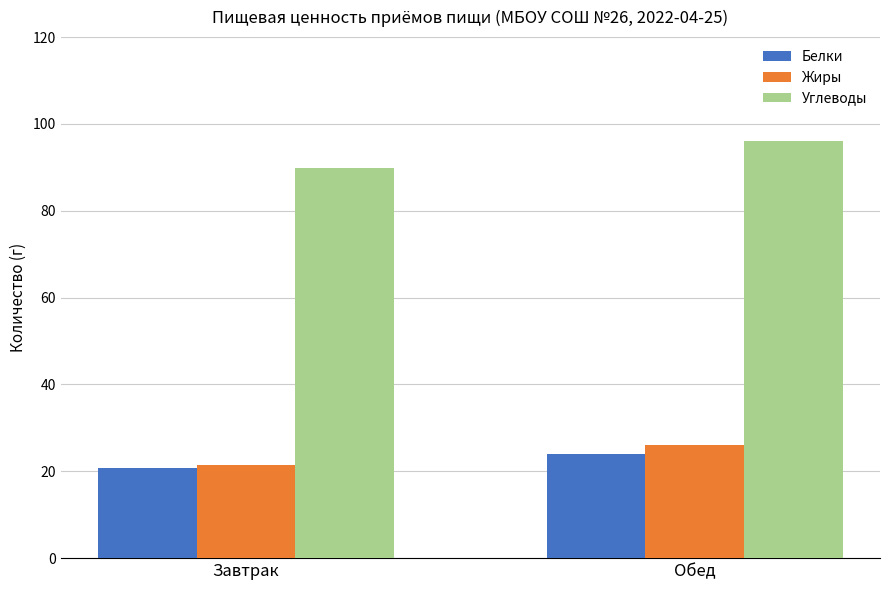

Reading left to right, extract all data points from this chart.

Белки: Завтрак=20.7	Обед=24.0
Жиры: Завтрак=21.4	Обед=26.0
Углеводы: Завтрак=89.8	Обед=96.0